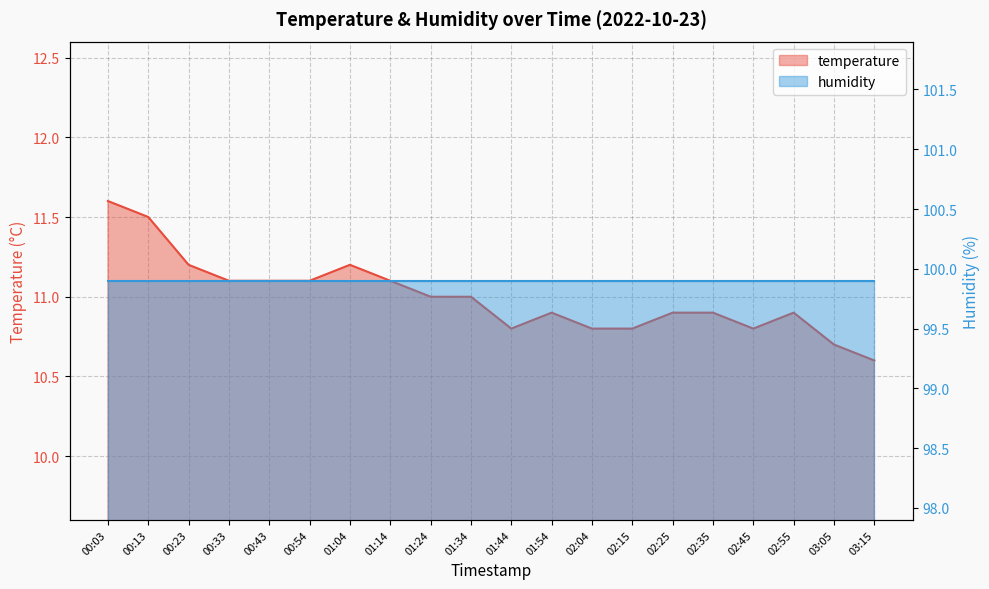

Where is the first local minimum?

01:44